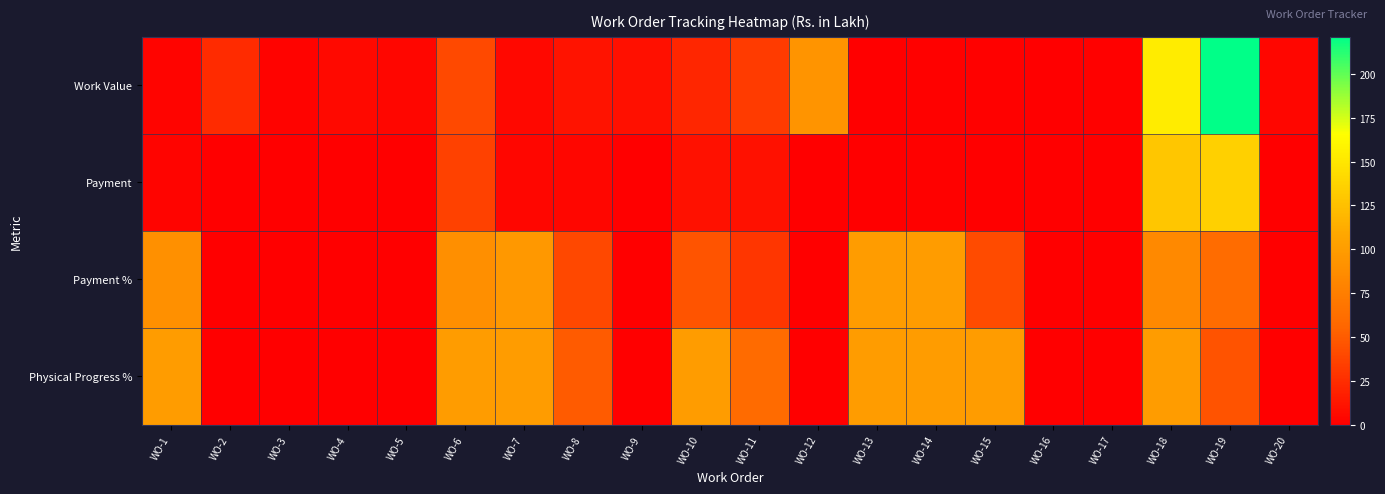

At WO-19, list the series in order from smallest to largest.

Physical Progress %, Payment %, Payment, Work Value